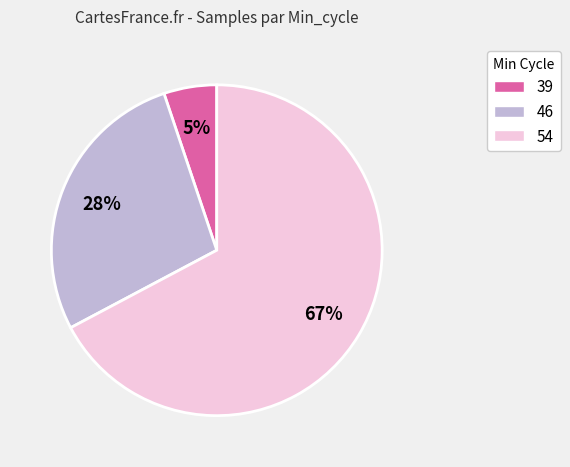

The 54 slice represents 53% of the pie. True or false?

False